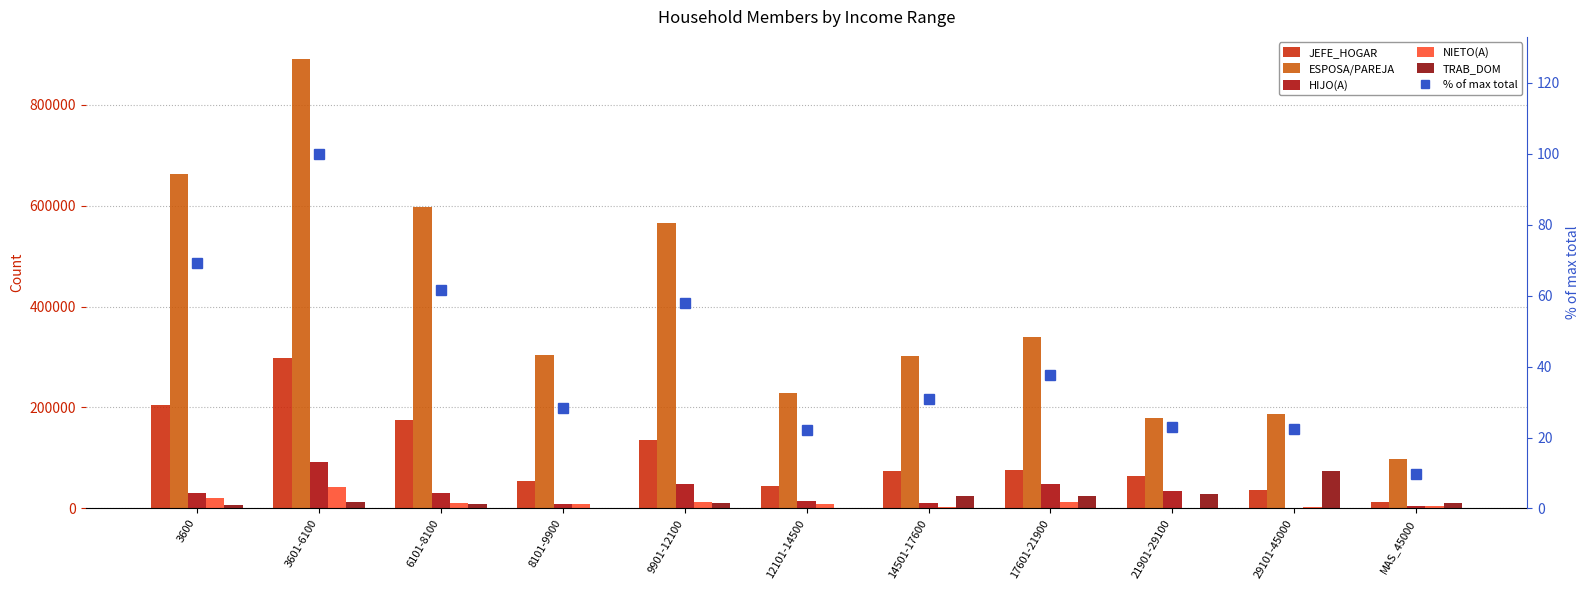

What are all the series names shown in the legend?

JEFE_HOGAR, ESPOSA/PAREJA, HIJO(A), NIETO(A), TRAB_DOM, % of max total